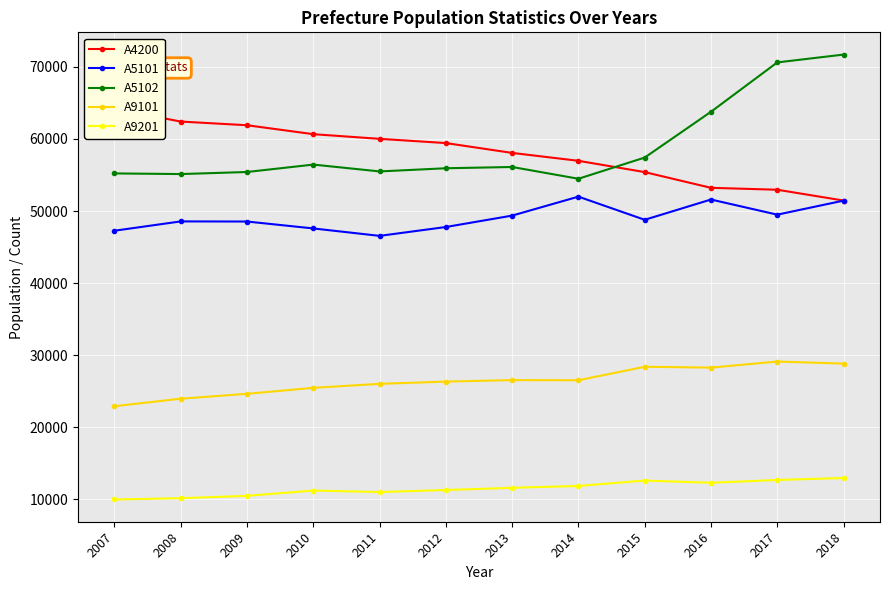

What value does the A4200 series have at 2007, to the nearest 10?

64190